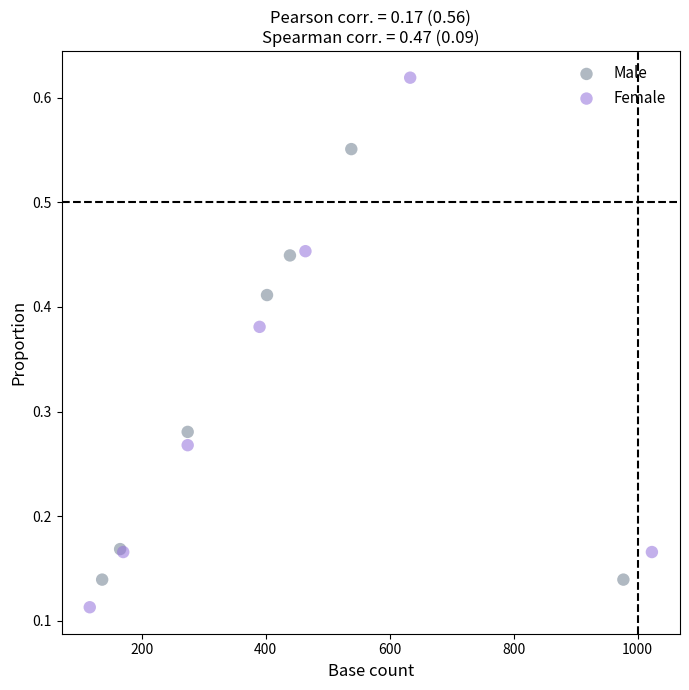

What are all the series names shown in the legend?

Male, Female